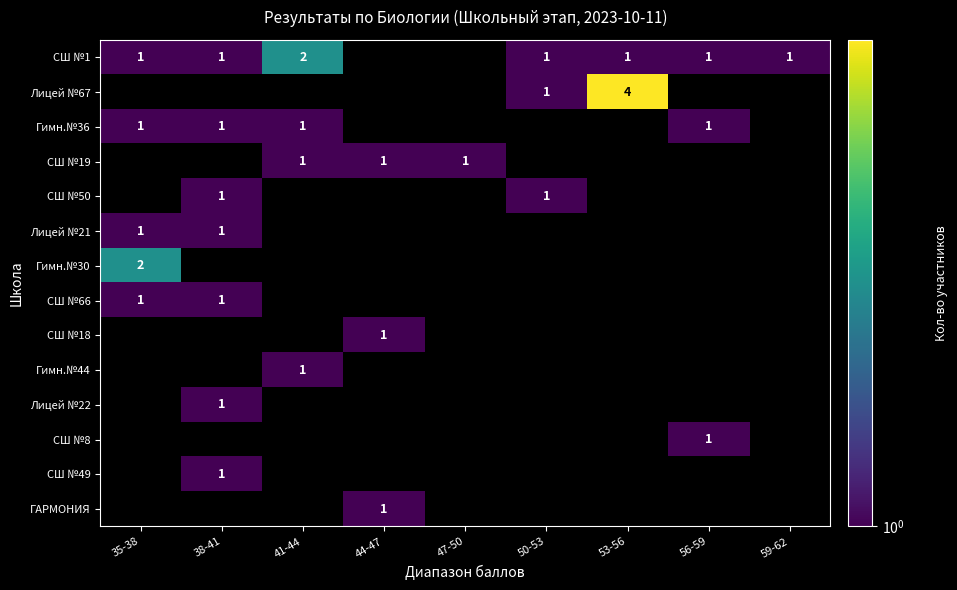

The value of СШ №50 at 38-41 is 1. True or false?

True